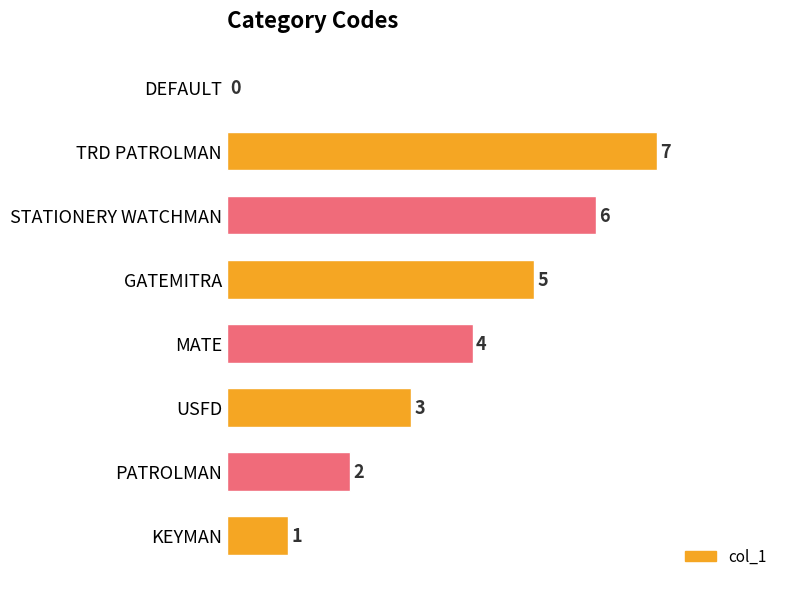

Is it true that the value at USFD is 3?

True